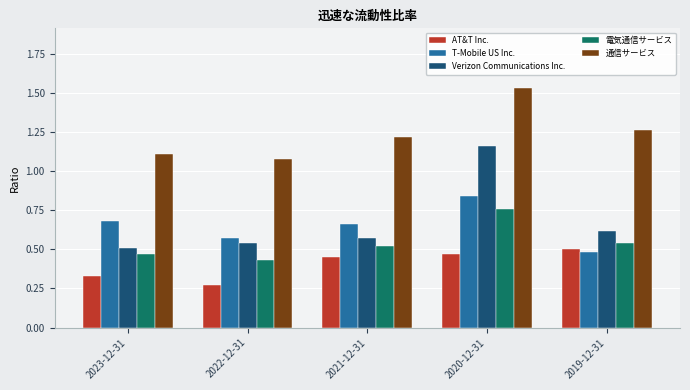

Does the chart contain any negative values?

No